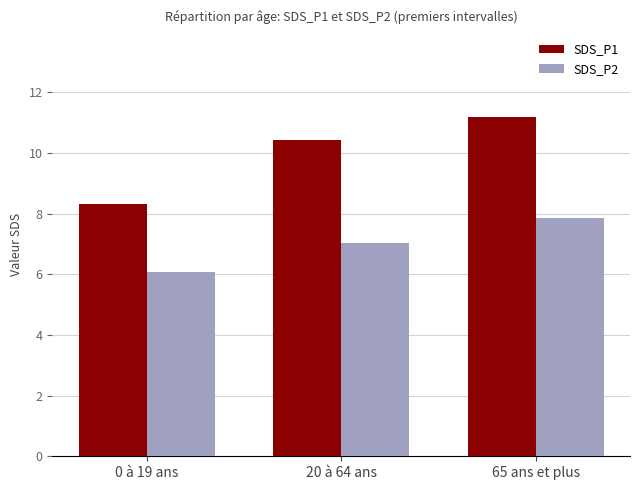

True or false: SDS_P1 has a value of 2.8 at 0 à 19 ans.

False